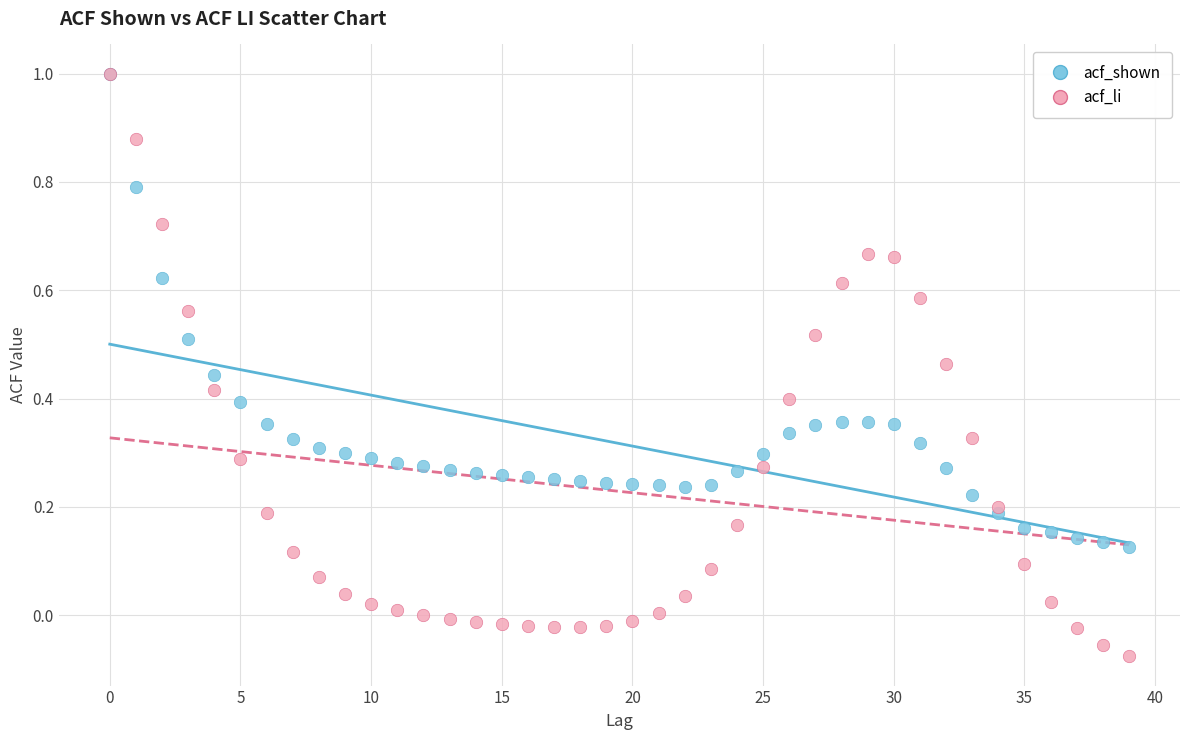

What are all the series names shown in the legend?

acf_shown, acf_li